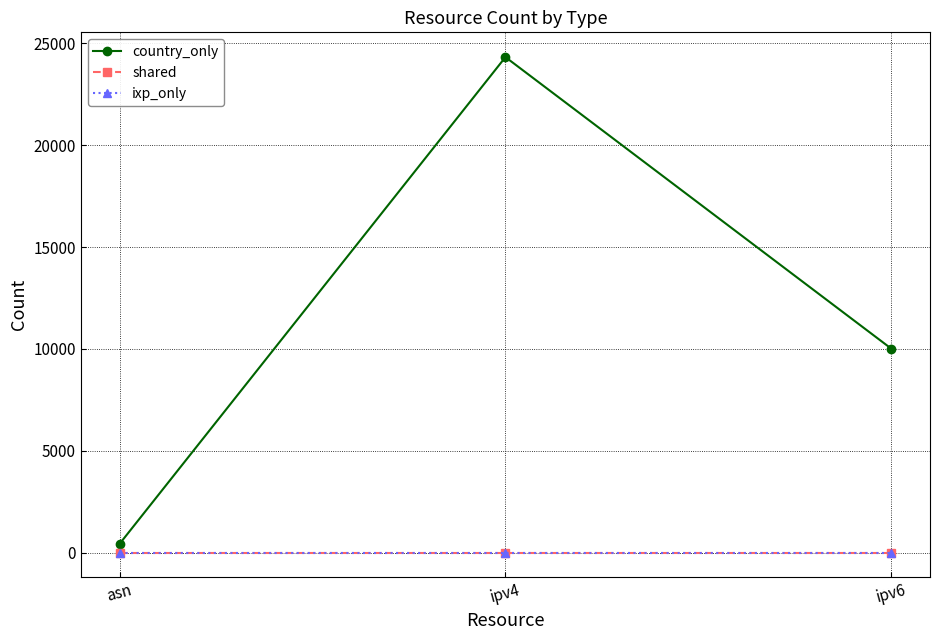

Does the chart have visible grid lines?

Yes